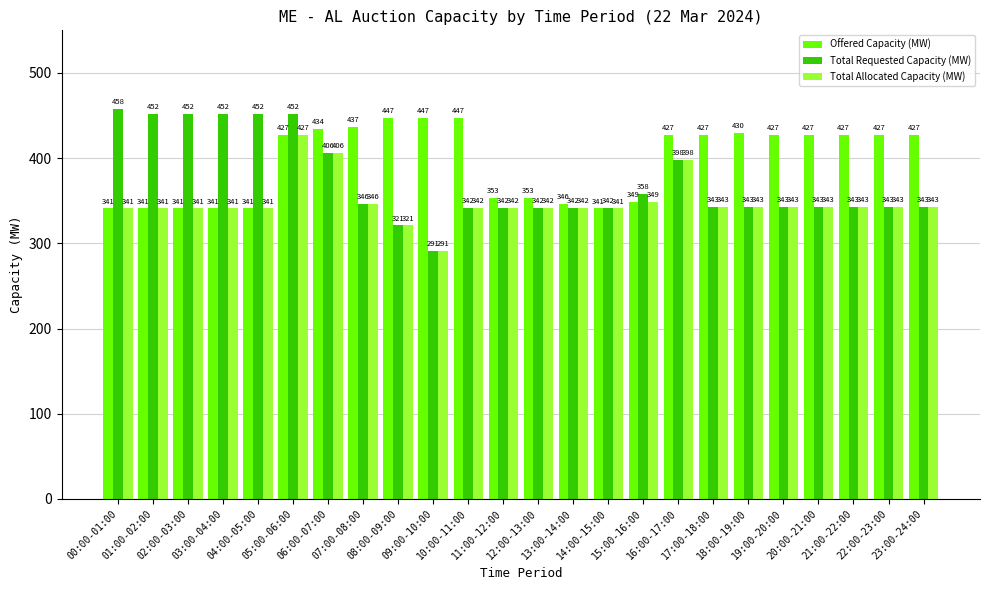

Reading right to left, transcribe all the data shown in this chart.

Offered Capacity (MW): 427	427	427	427	427	430	427	427	349	341	346	353	353	447	447	447	437	434	427	341	341	341	341	341
Total Requested Capacity (MW): 343	343	343	343	343	343	343	398	358	342	342	342	342	342	291	321	346	406	452	452	452	452	452	458
Total Allocated Capacity (MW): 343	343	343	343	343	343	343	398	349	341	342	342	342	342	291	321	346	406	427	341	341	341	341	341